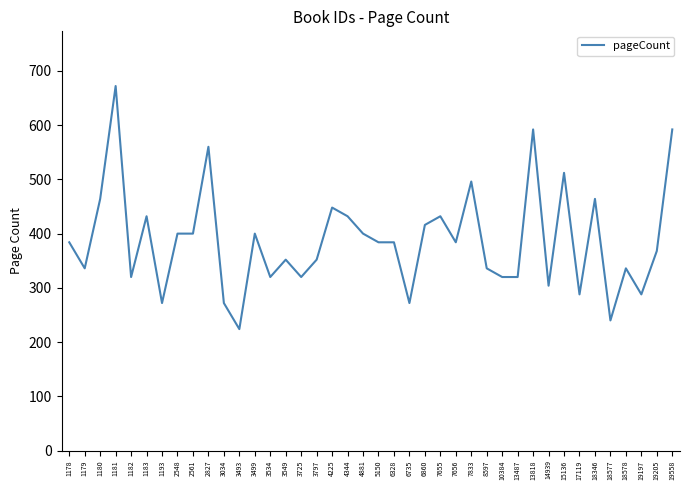

Which label corresponds to the smallest value in the chart?

3493